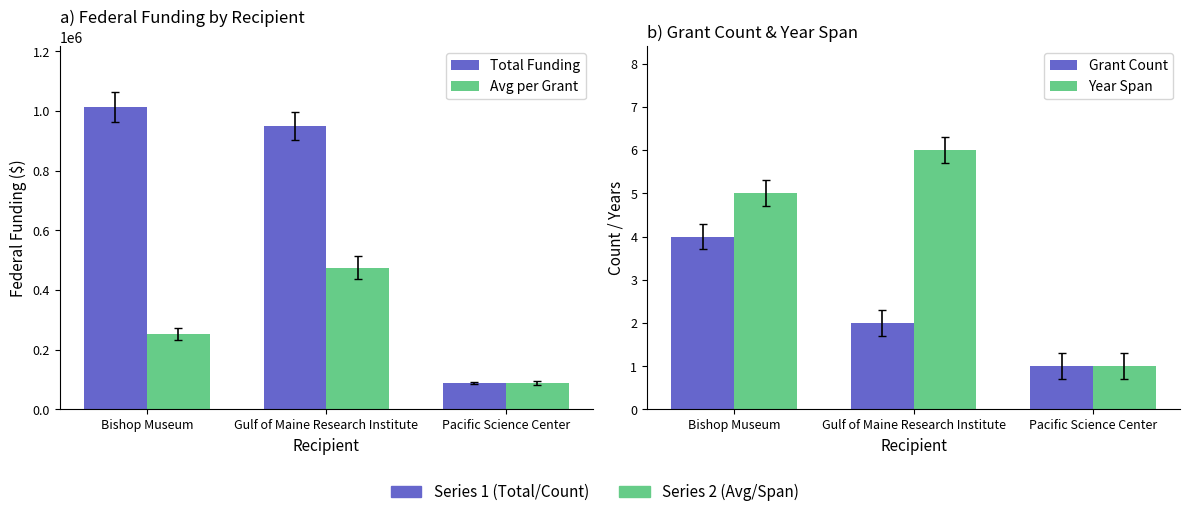

Is the value of Grant Count at Bishop Museum greater than the value of Avg per Grant at Gulf of Maine Research Institute?

No